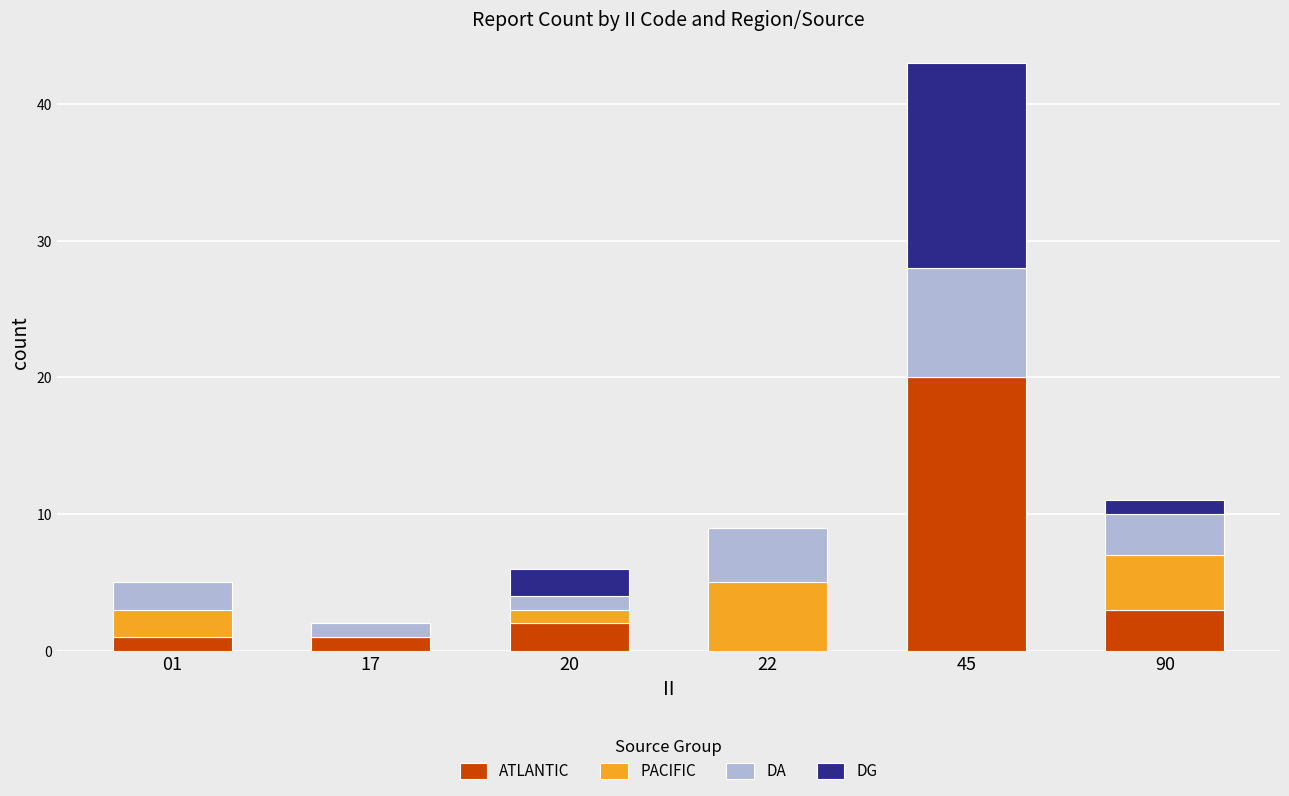

What is the maximum value for ATLANTIC?

20